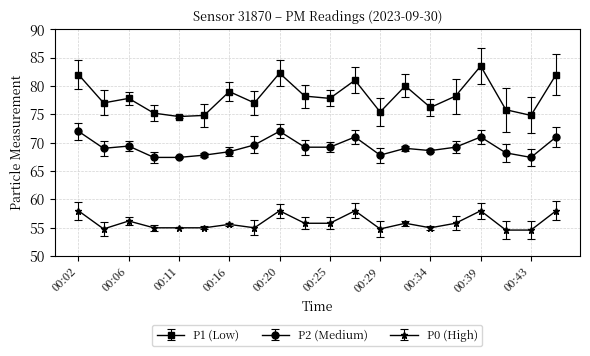

What is the value of the P0 (High) point at the 3rd from the left?

56.2